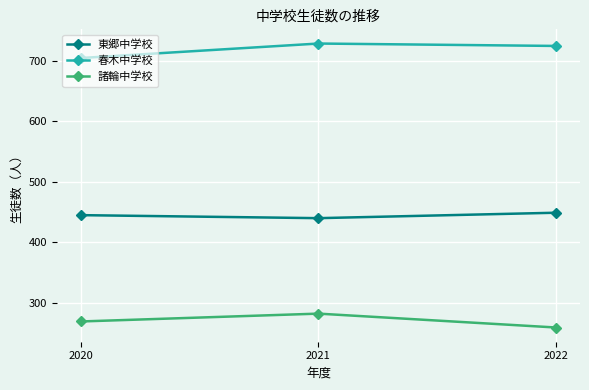

Rank the categories by 諸輪中学校 value from lowest to highest.

2022, 2020, 2021